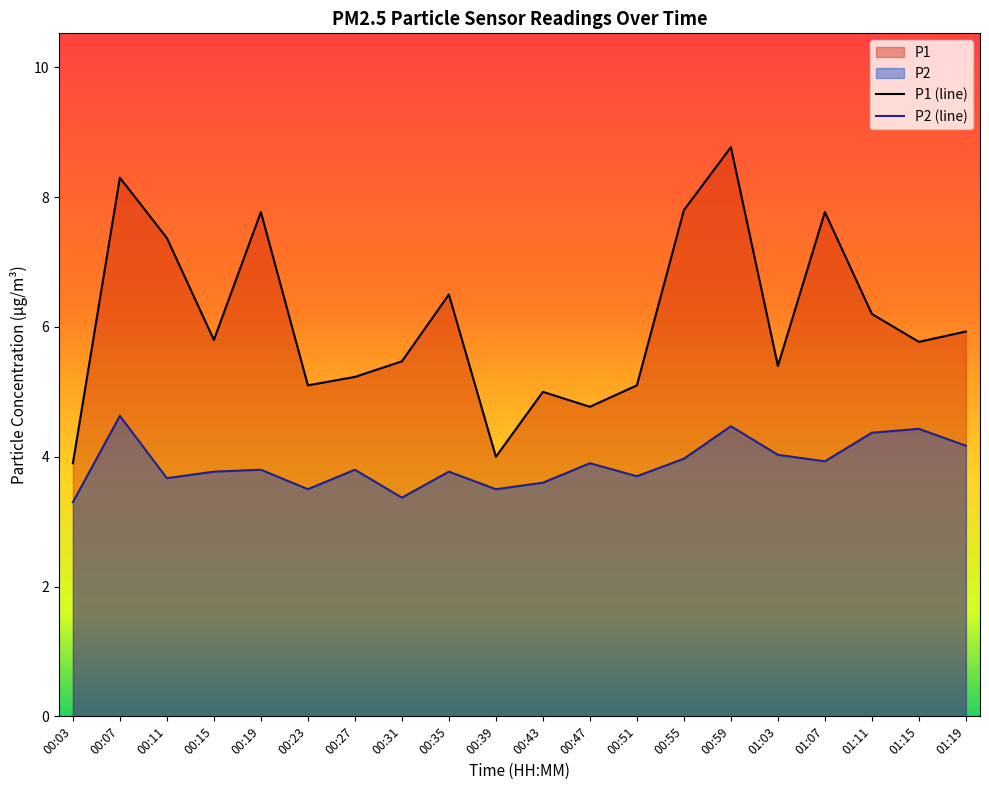

What is the label of the 16th point from the left?

01:03